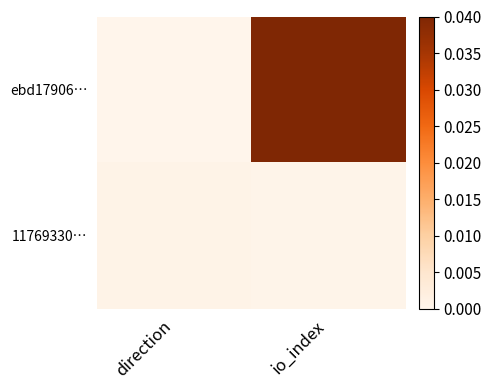

At io_index, list the series in order from smallest to largest.

11769330…, ebd17906…